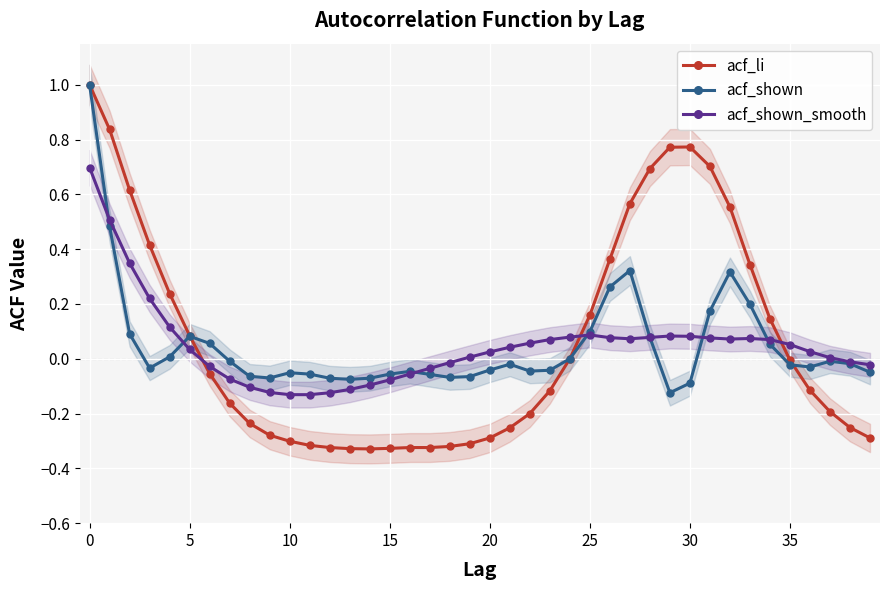

What are all the series names shown in the legend?

acf_li, acf_shown, acf_shown_smooth